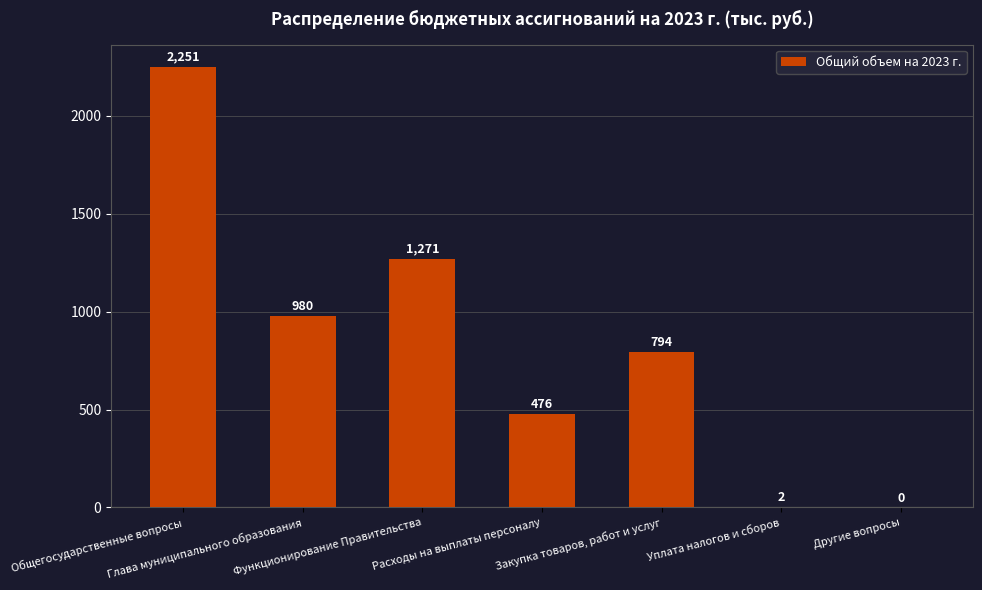

What is the maximum value shown in the chart?

2251.1